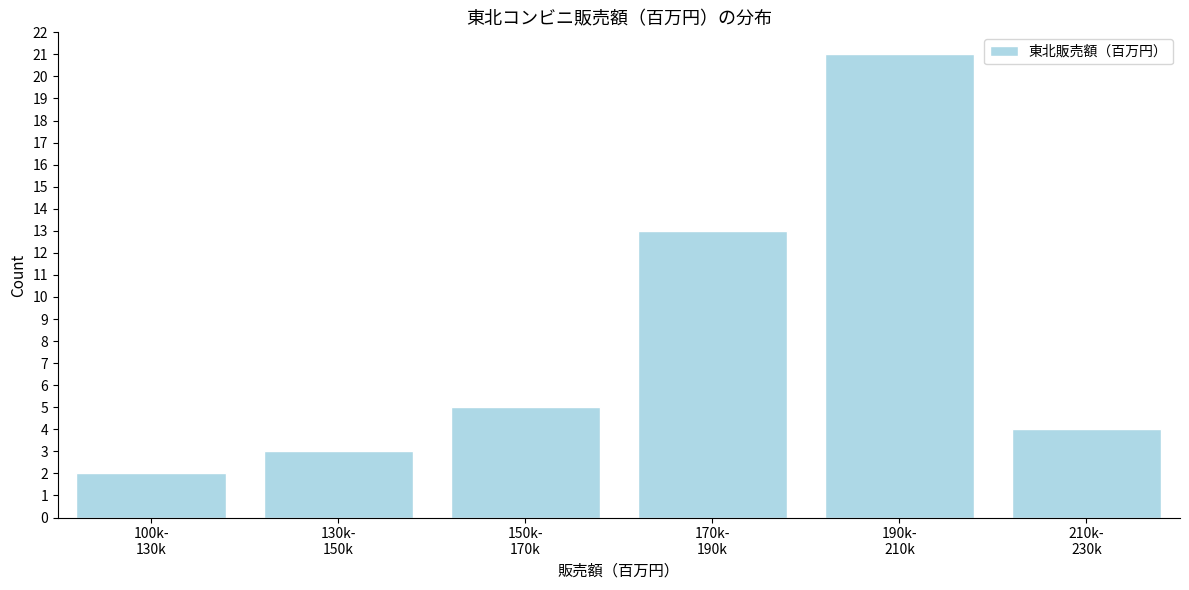

Reading left to right, what are all the values shown in this chart?

2	3	5	13	21	4